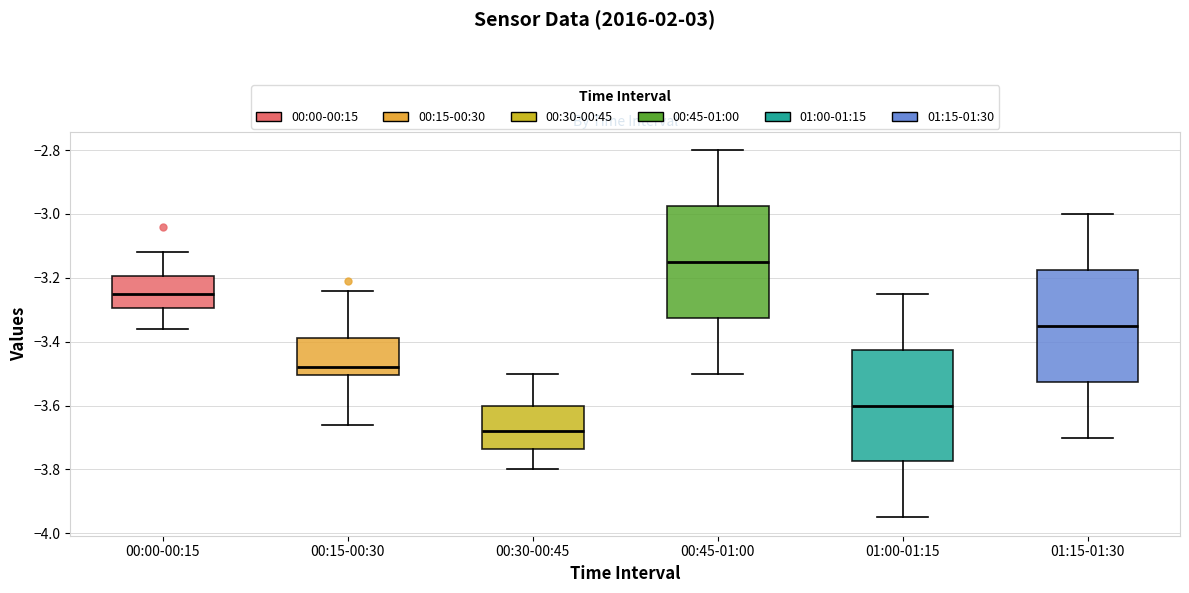

Reading left to right, transcribe this box plot: for each box, give where its median line is, the range the box spans, and where its two whiskers end, as read against the y-axis. The values are not printed on the chart, so give them approximately, as read against the axis.

00:00-00:15: median -3.24, box -3.30 to -3.20, whiskers -3.36 to -3.12
00:15-00:30: median -3.48, box -3.50 to -3.38, whiskers -3.66 to -3.24
00:30-00:45: median -3.68, box -3.74 to -3.60, whiskers -3.80 to -3.50
00:45-01:00: median -3.14, box -3.32 to -2.98, whiskers -3.50 to -2.80
01:00-01:15: median -3.60, box -3.78 to -3.42, whiskers -3.94 to -3.24
01:15-01:30: median -3.34, box -3.52 to -3.18, whiskers -3.70 to -3.00